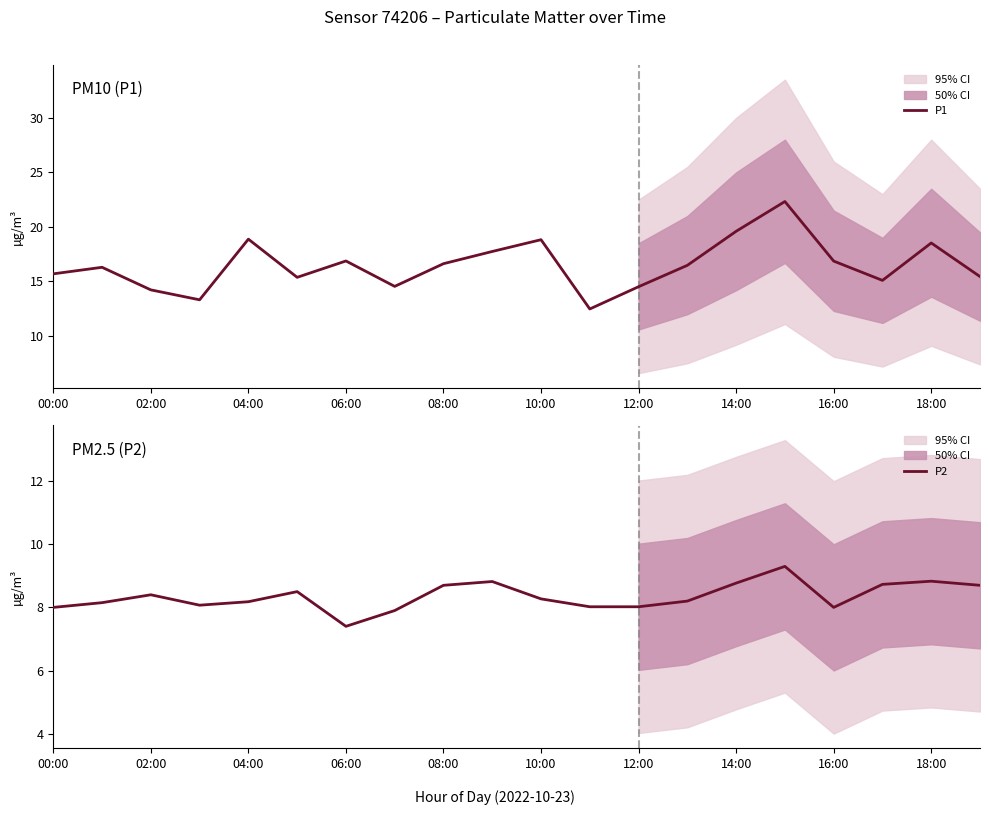

How many values in the P2 series exceed 8?

16